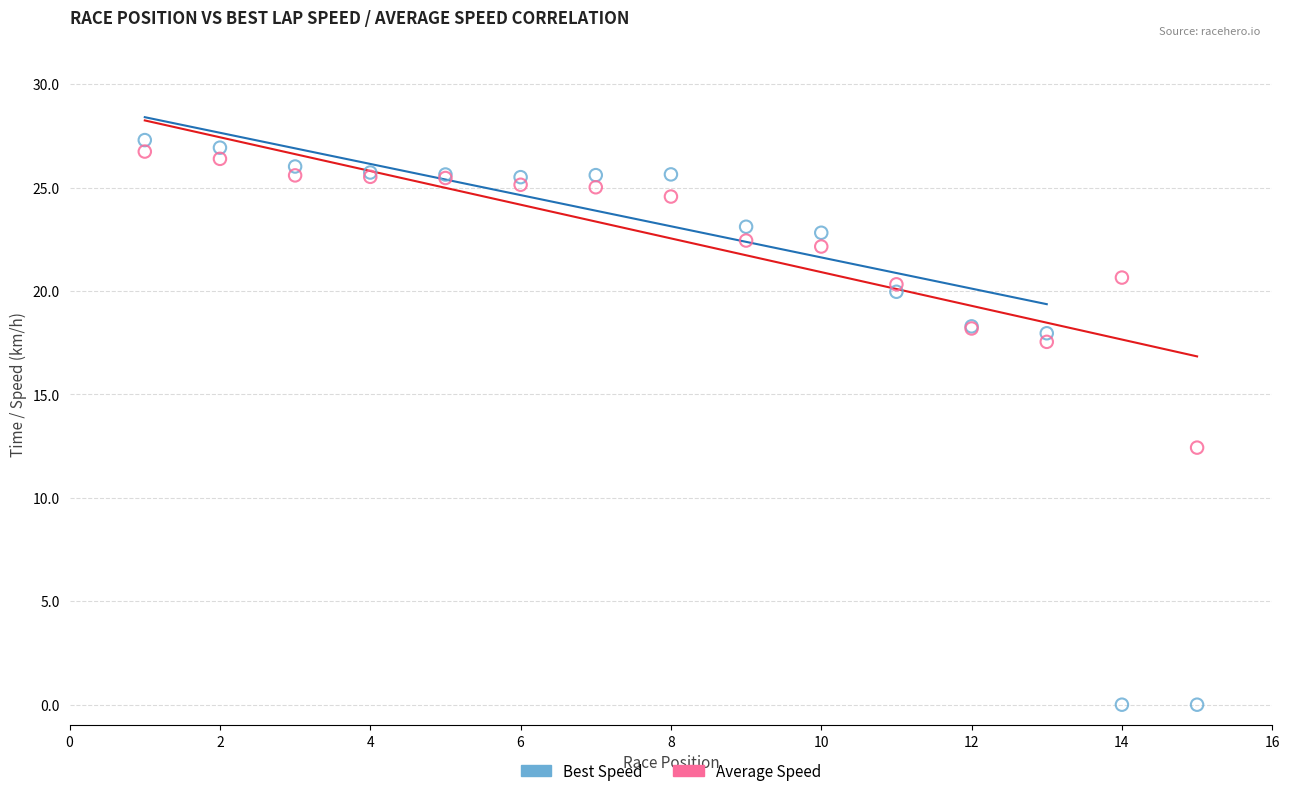

In the Best Speed series, what Y value is closest to 13?

18.0